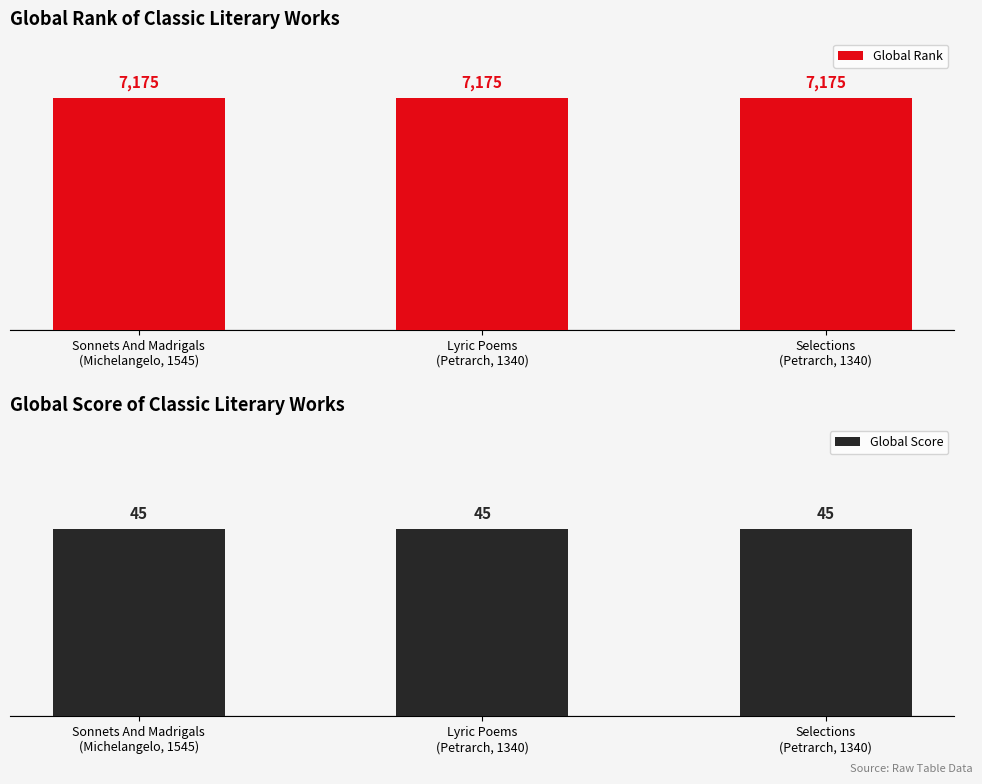

At which label is Global Score closest to 45?

Sonnets And Madrigals
(Michelangelo, 1545)